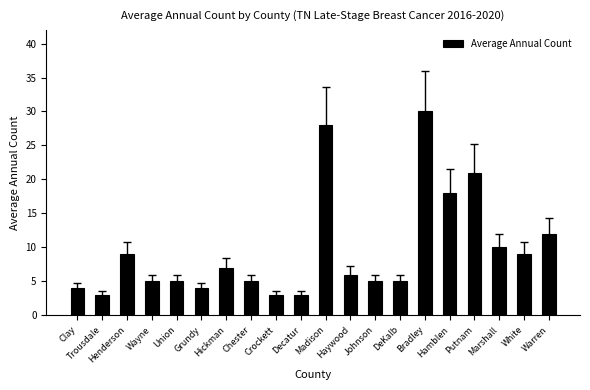

What is the average value?

10